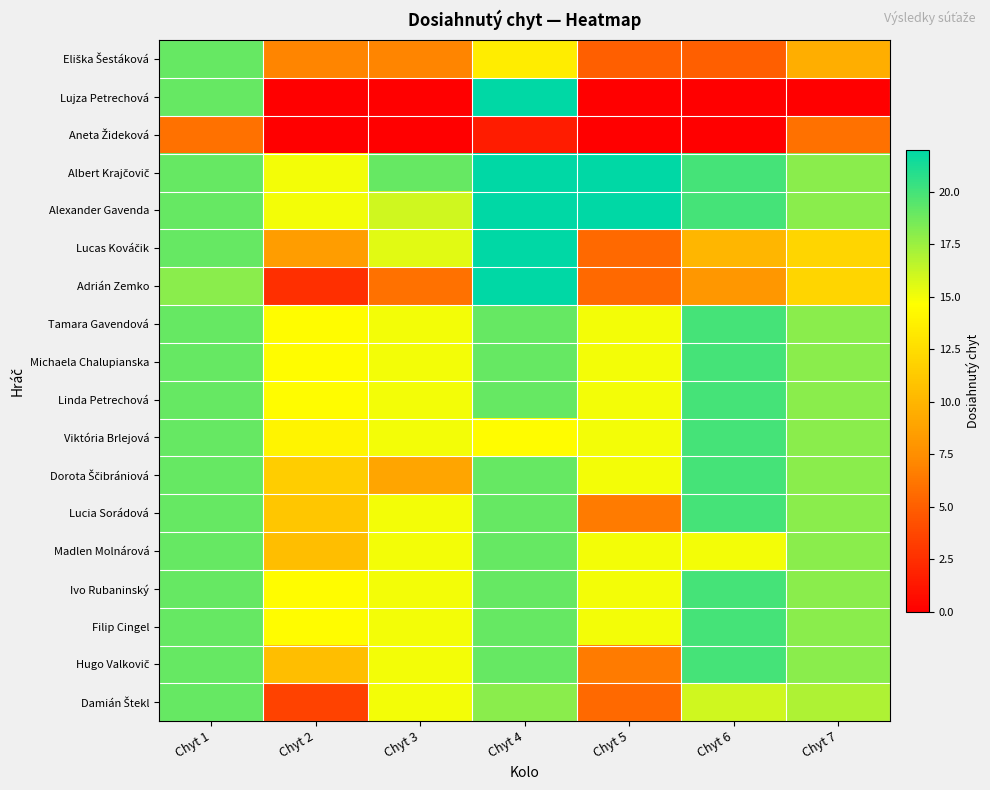

What is the maximum value shown in the chart?

22.0